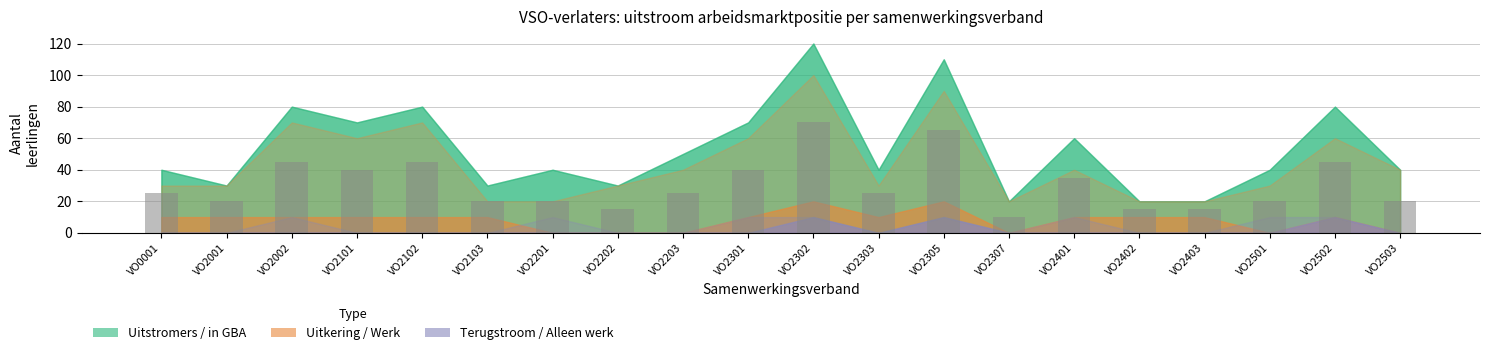

Which label corresponds to the largest value in the chart?

VO2302